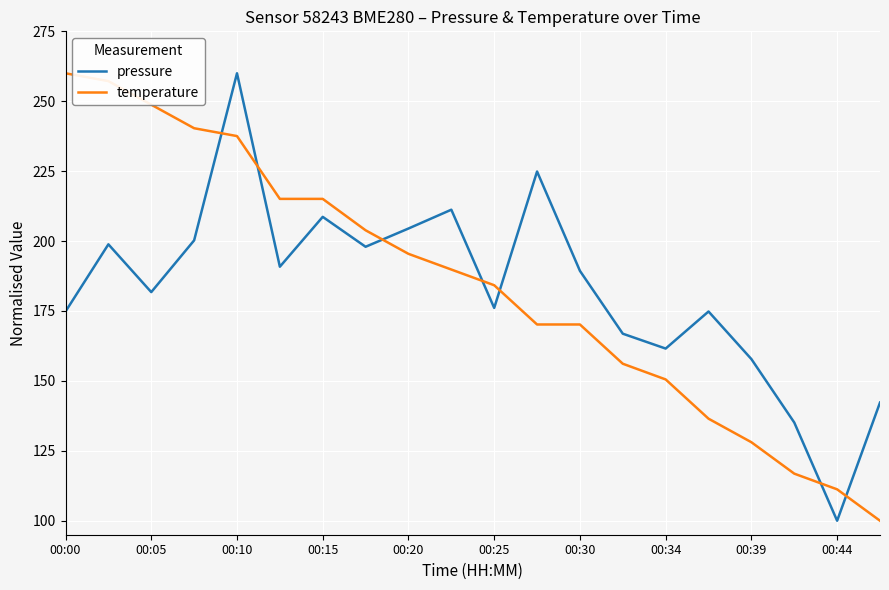

What is the sum of all temperature values?

3687.0